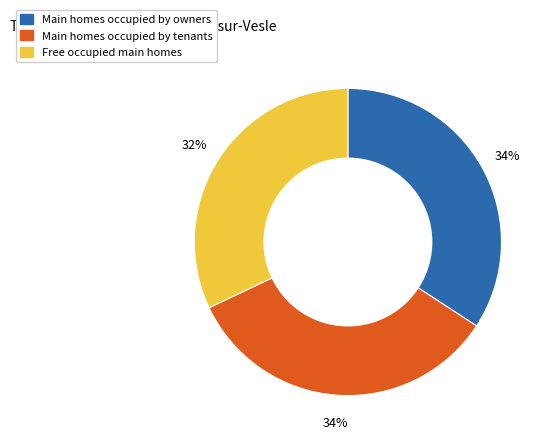

Count the number of slices in the pie.

3